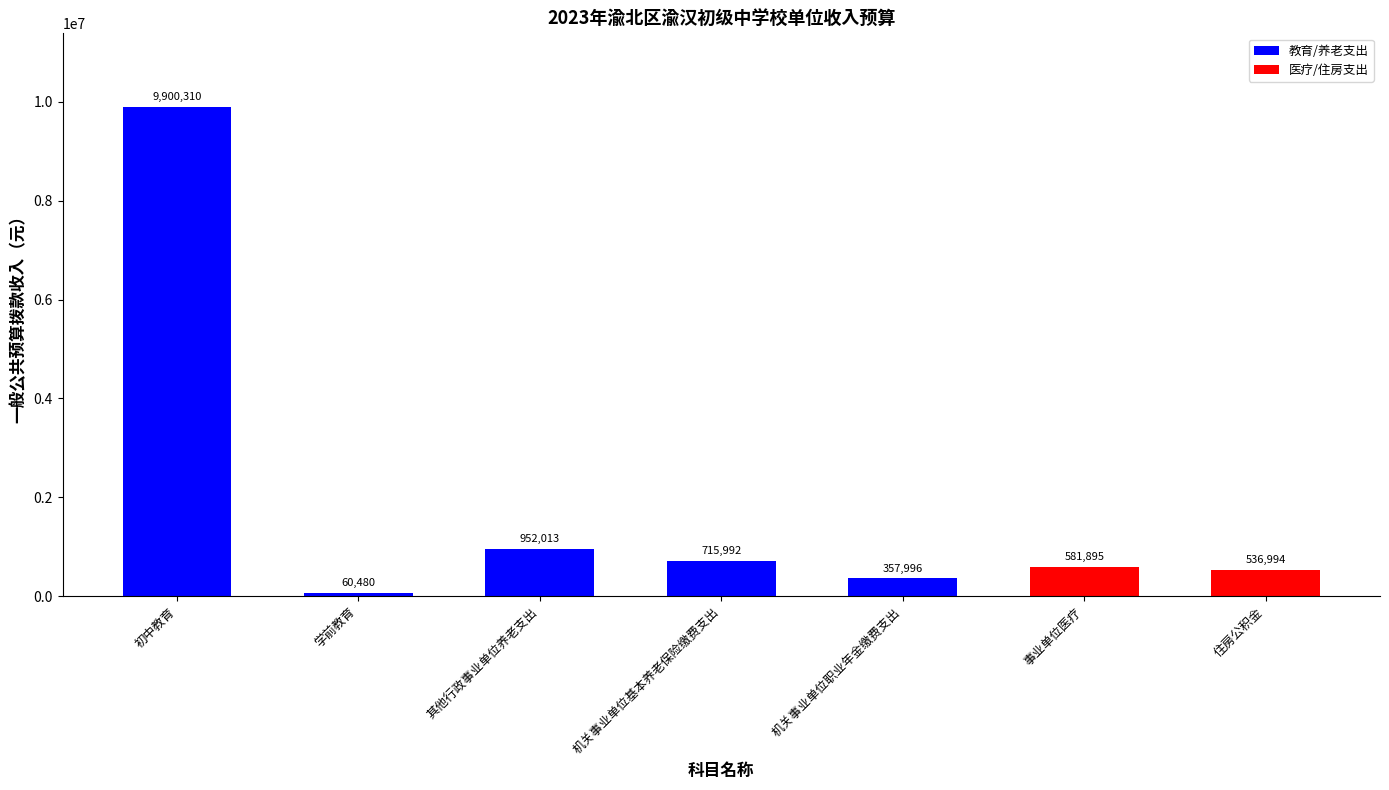

Is it true that the value at 机关事业单位职业年金缴费支出 is 357996.0?

True